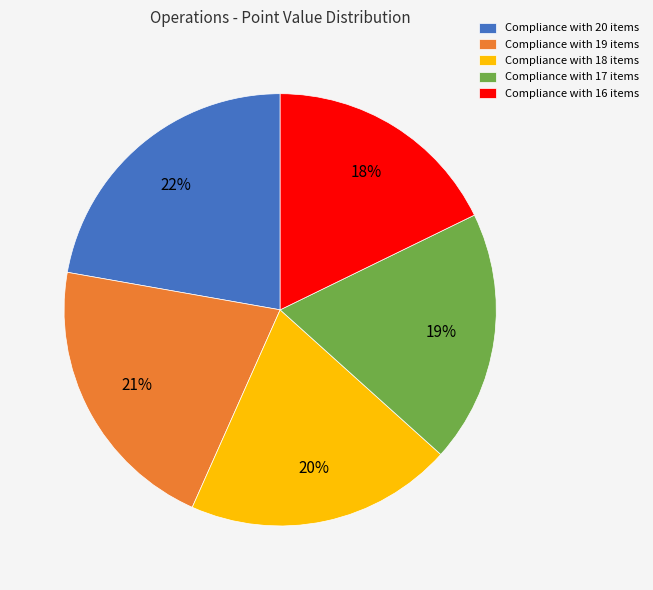

To the nearest percent, what is the combined percentage of Compliance with 20 items and Compliance with 16 items?

40%